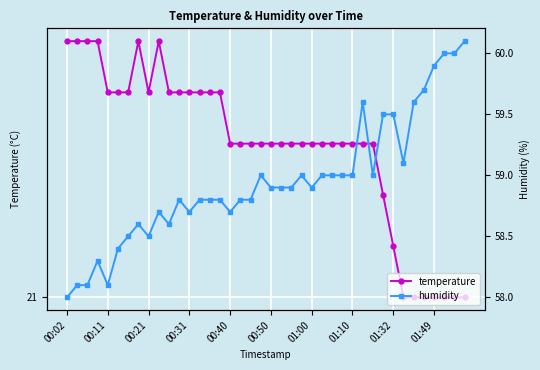

Rank the series by their average value, from highest to lowest.

humidity, temperature